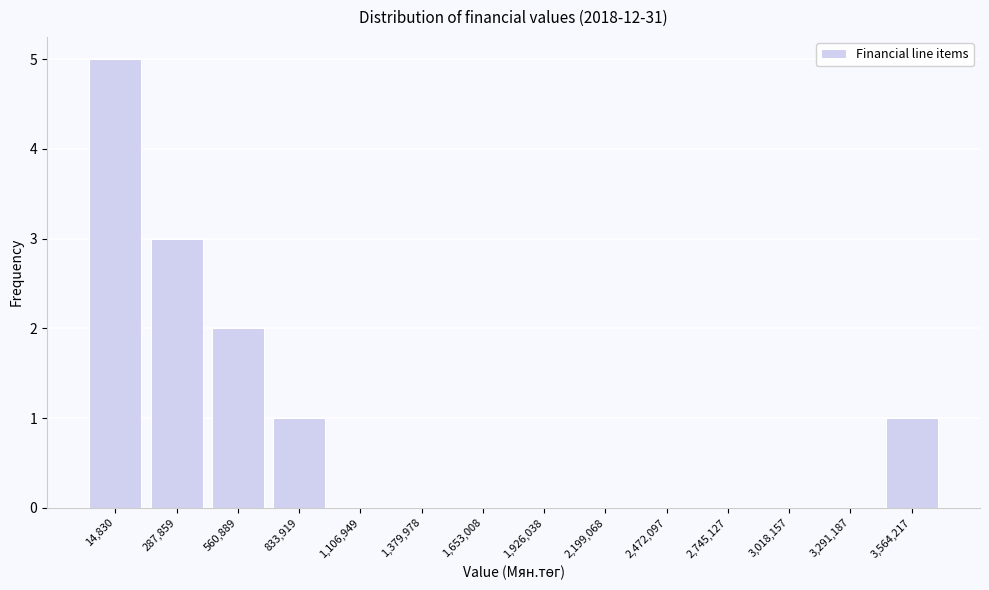

Reading left to right, list all the values displayed in this chart.

14,830=5	287,859=3	560,889=2	833,919=1	1,106,949=0	1,379,978=0	1,653,008=0	1,926,038=0	2,199,068=0	2,472,097=0	2,745,127=0	3,018,157=0	3,291,187=0	3,564,217=1